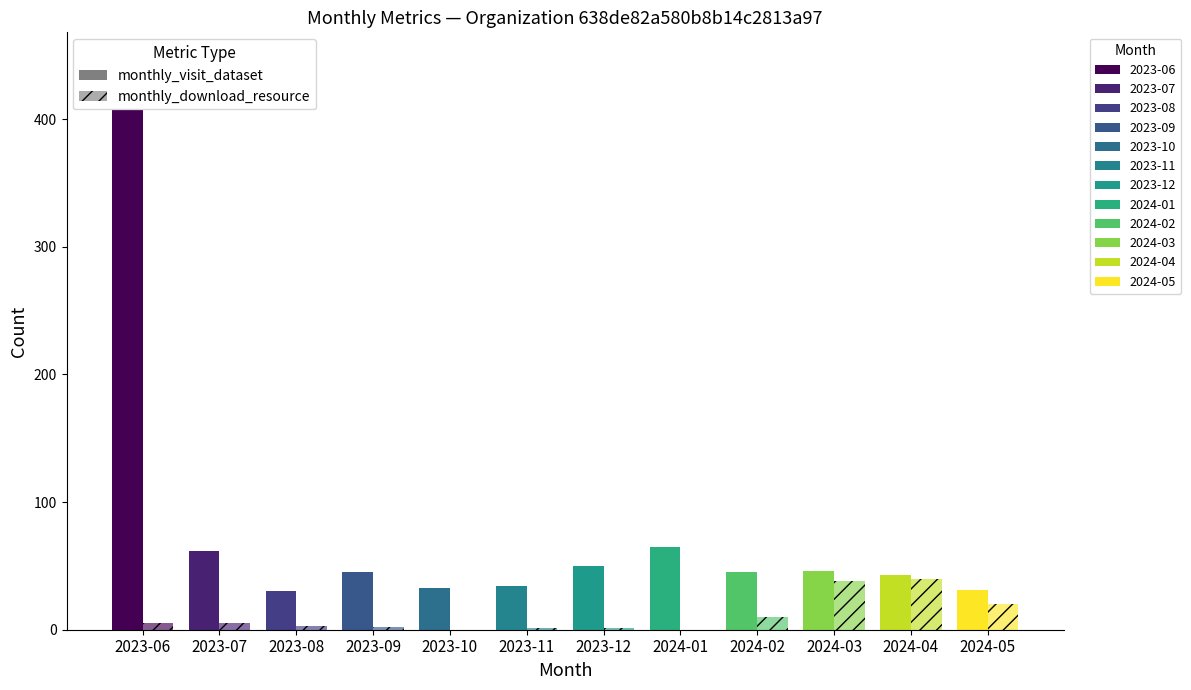

Which series has the widest spread of values?

monthly_visit_dataset